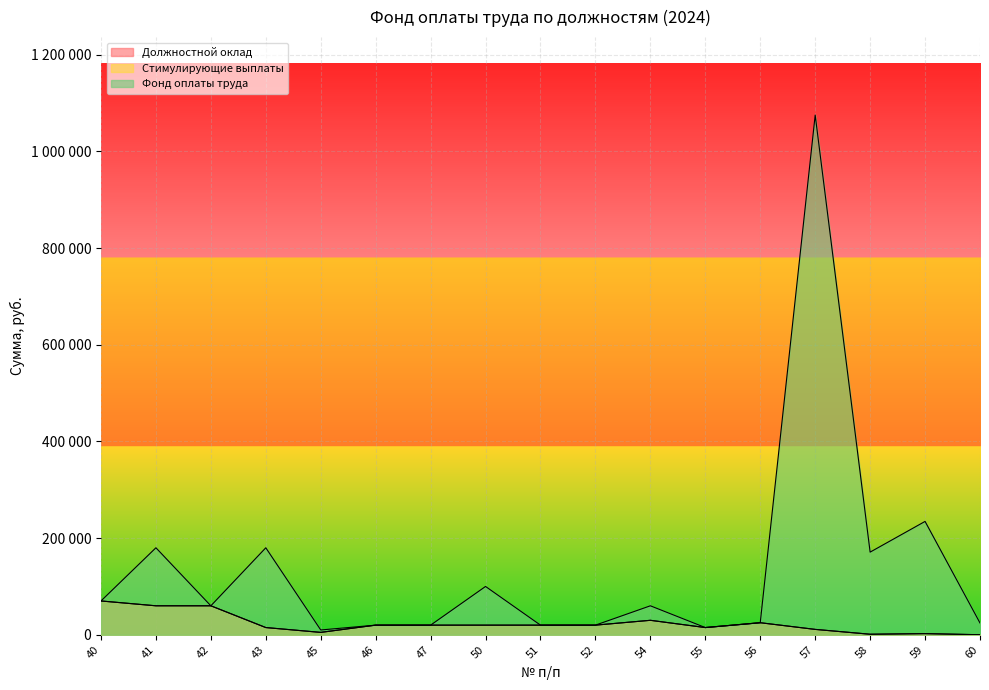

What are all the series names shown in the legend?

Должностной оклад, Стимулирующие выплаты, Фонд оплаты труда